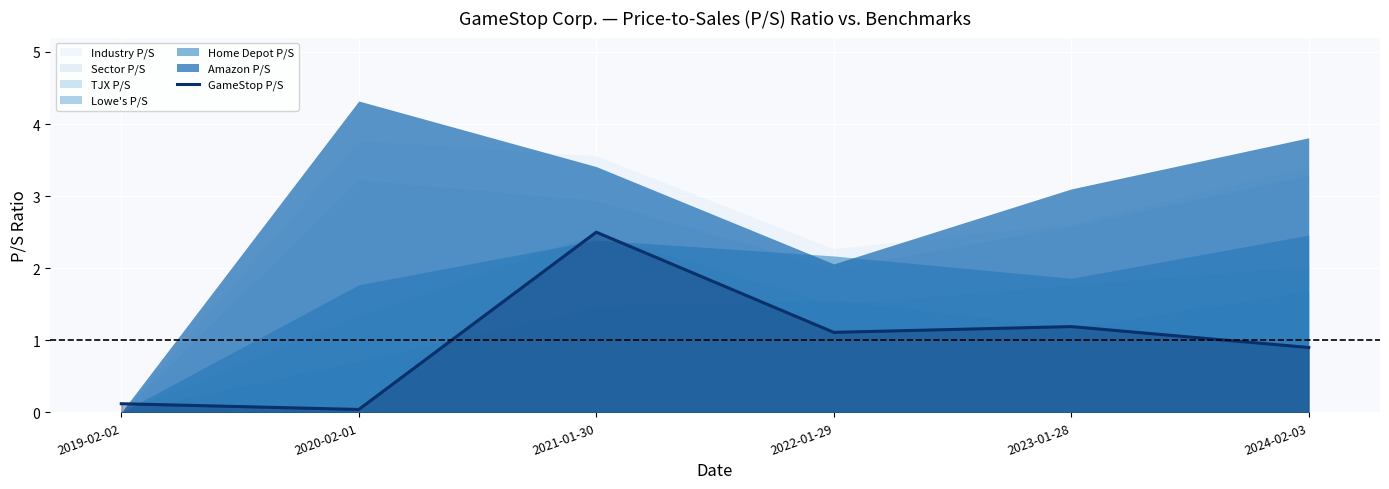

How many points are lower than both their immediate neighbors (excluding endpoints)?

2